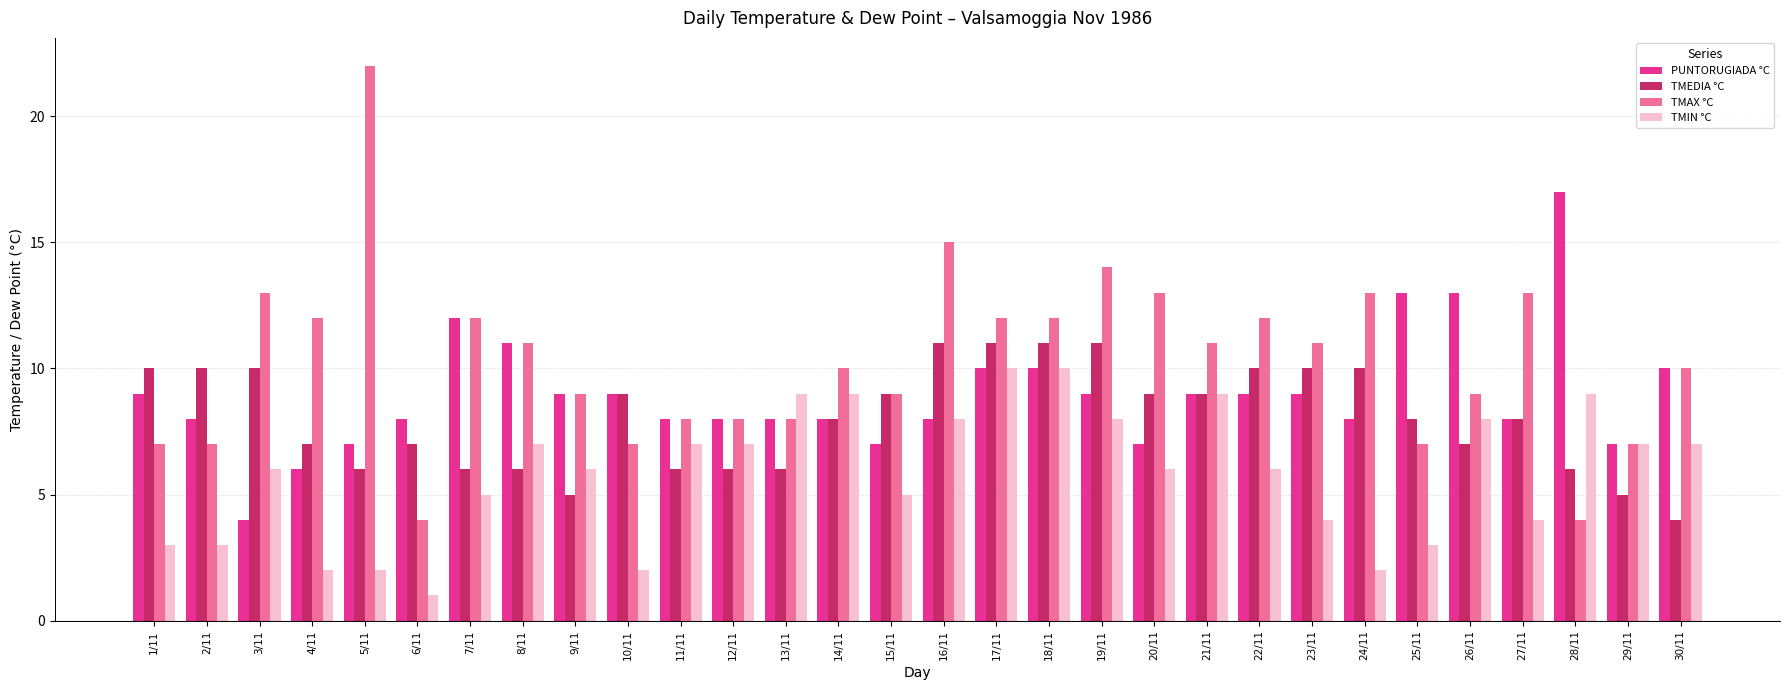

Which series has the largest total across all categories?

TMAX °C